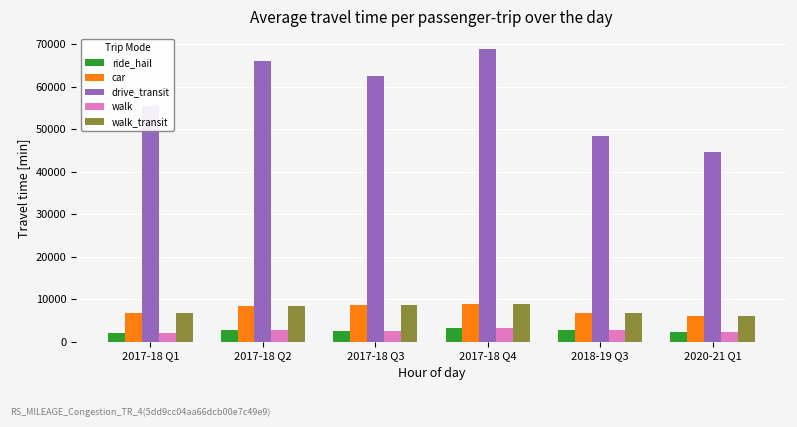

Which category has the lowest value in the drive_transit series?

2020-21 Q1